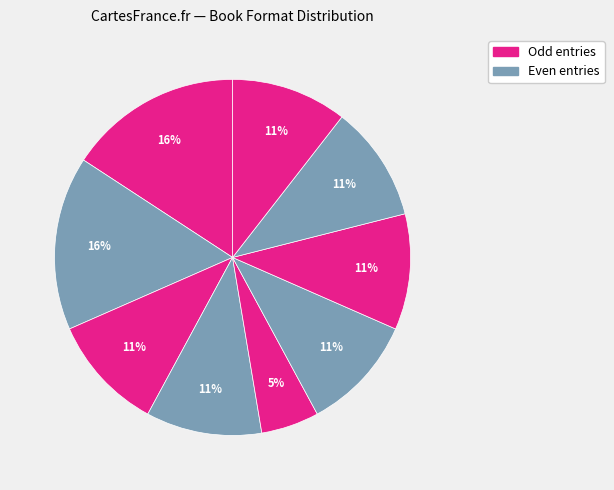

How many slices are in this pie chart?

9